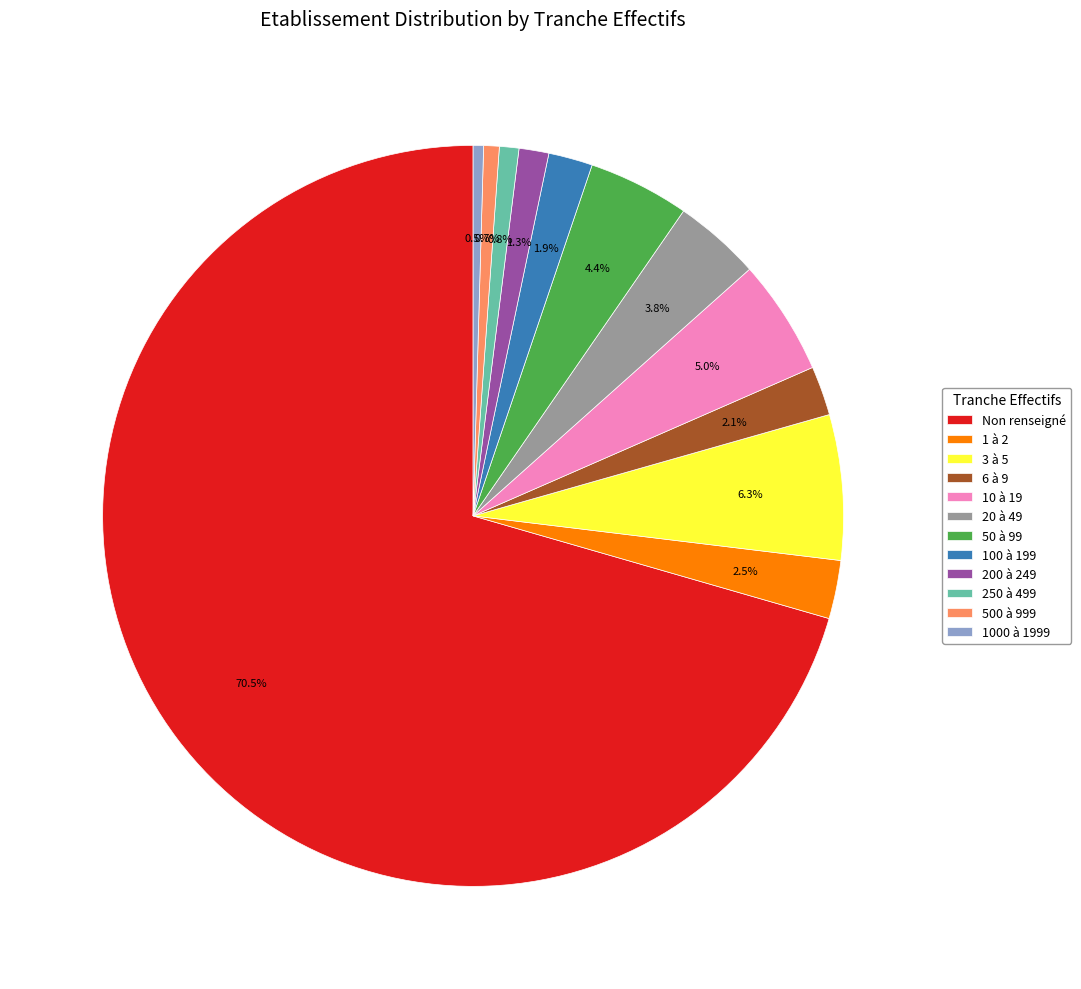

What percentage is NOT represented by 6 à 9?

97.9%